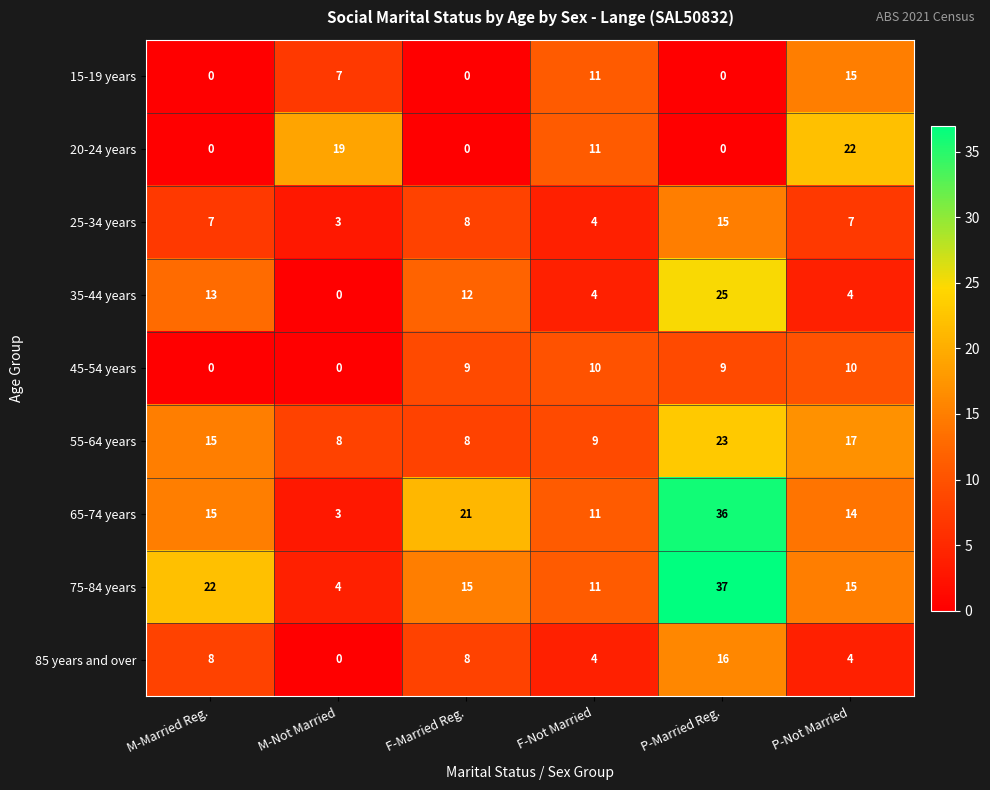

The value of 65-74 years at M-Not Married is 3. True or false?

True